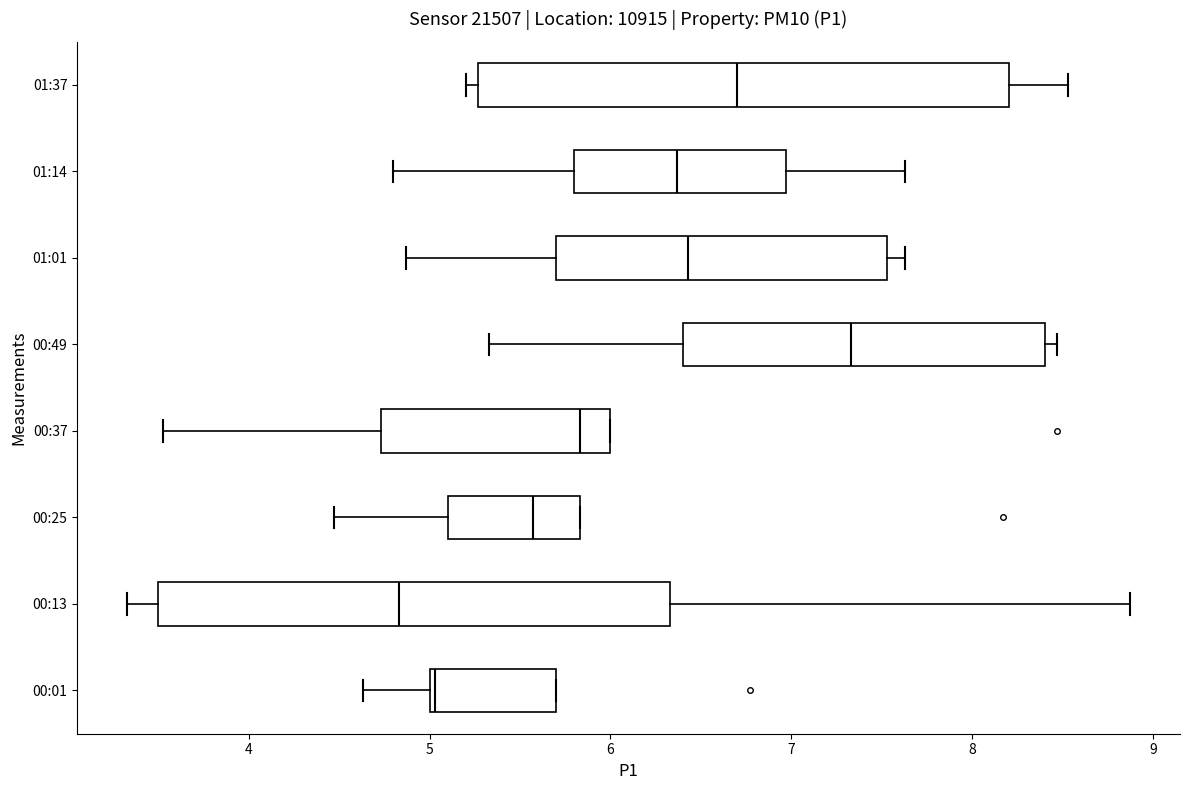

Where is the left edge of the box for 00:25 on the x-axis? The values are not printed on the chart, so give them approximately, as read against the axis.

5.1